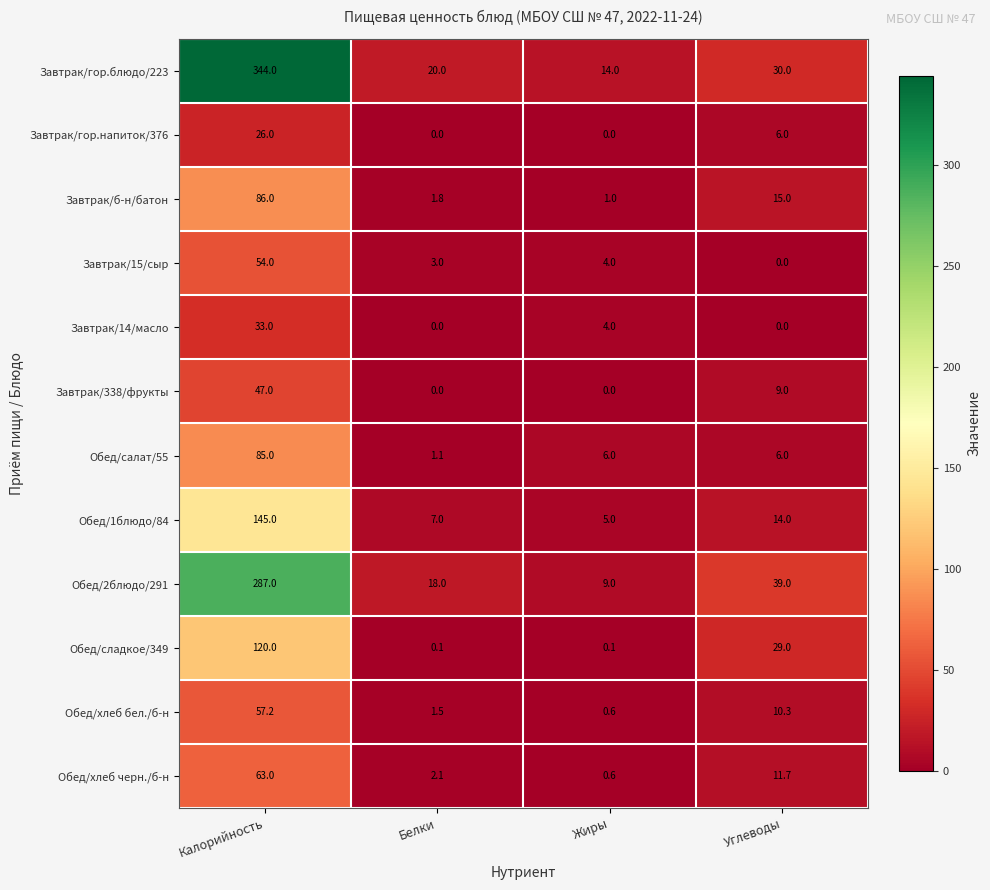

What is the maximum value shown in the chart?

344.0